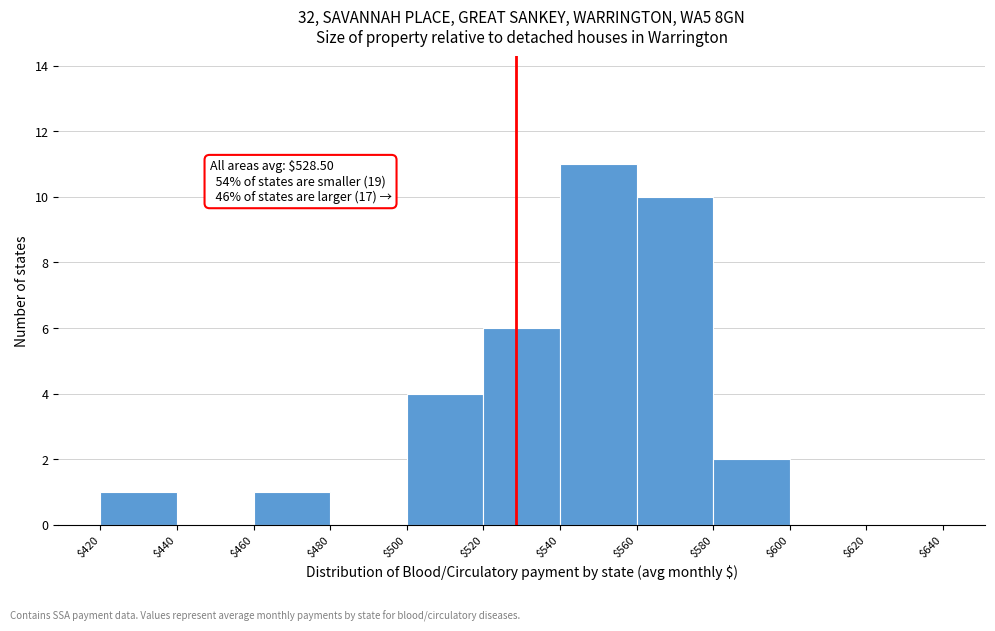

Which range on the x-axis has the tallest bar?

$540 to $560